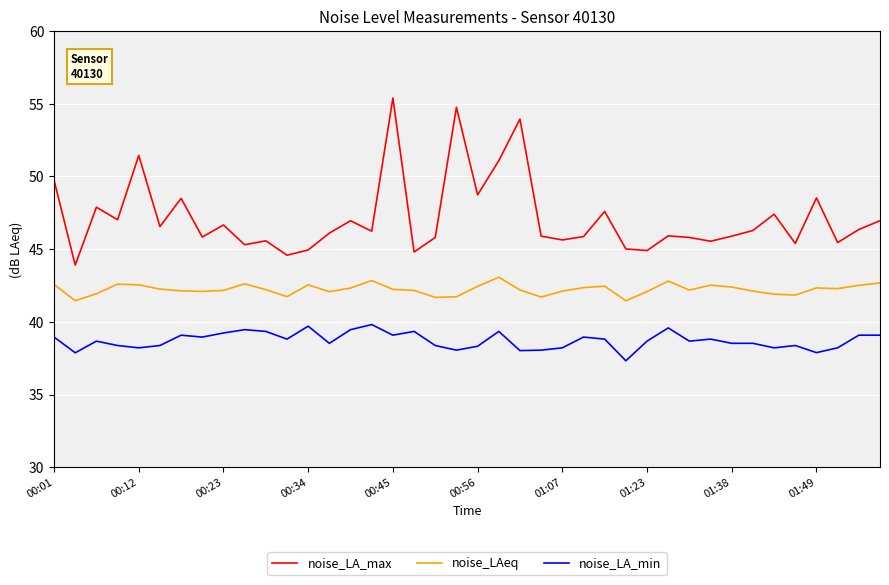

Rank the series by their maximum value, from lowest to highest.

noise_LA_min, noise_LAeq, noise_LA_max